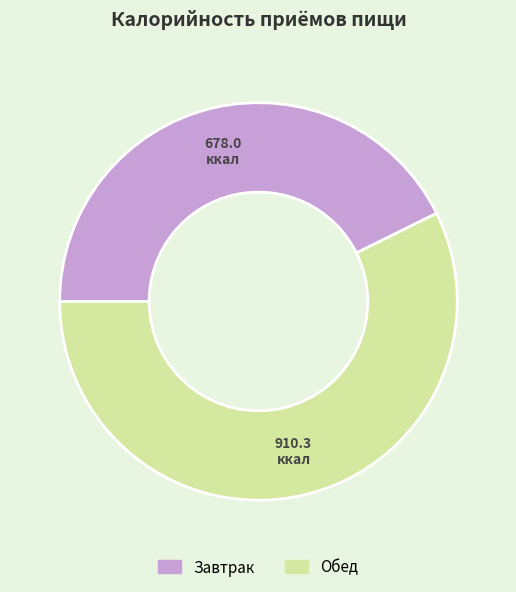

Which category has the smallest portion of the pie?

Завтрак